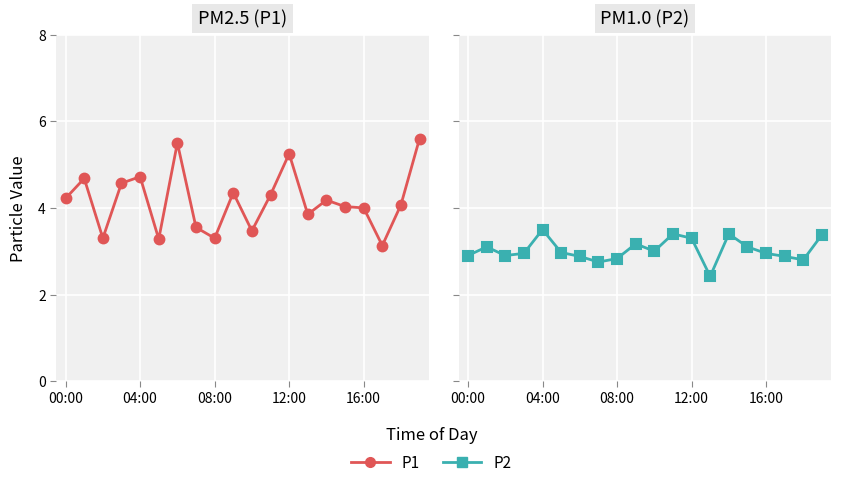

Which category has the highest value across all series?

19